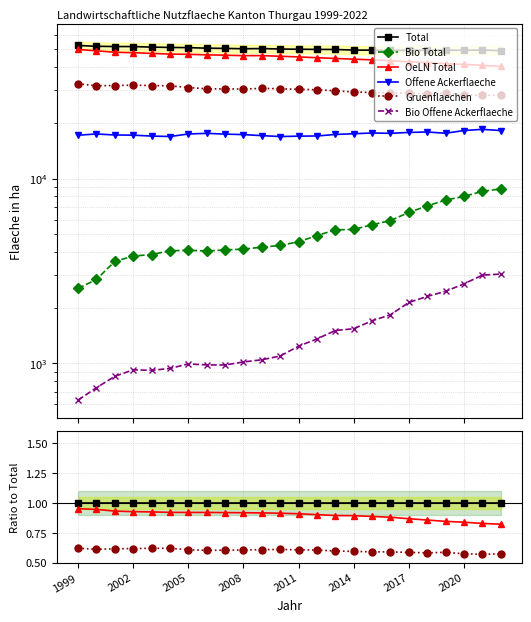

Between 8 and 22, which series saw the biggest shift?

OeLN Total